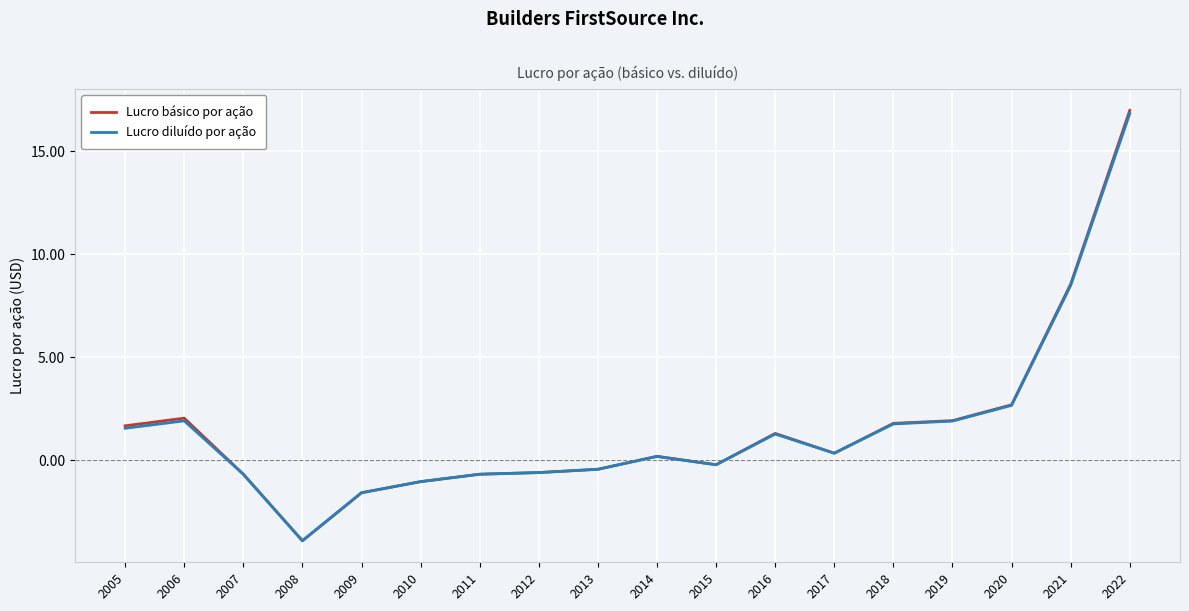

Is it true that Lucro diluído por ação equals 13.7 at 2021?

False